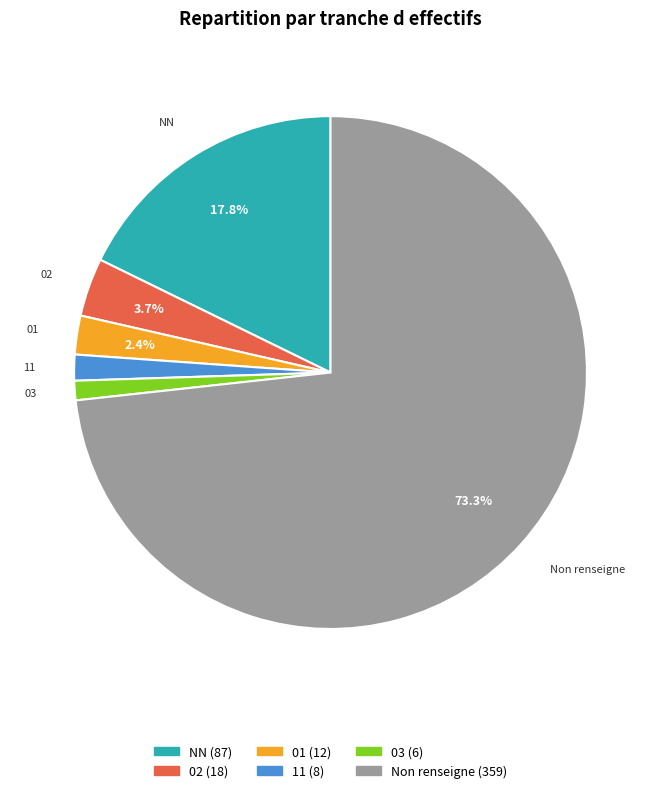

Does any single category account for the majority?

Yes